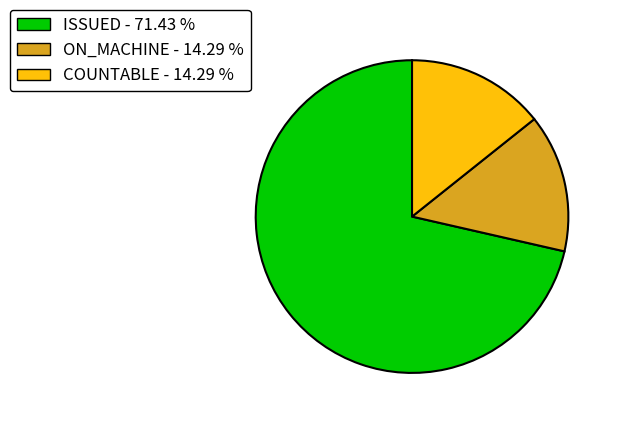

Is there a majority slice in this chart?

Yes